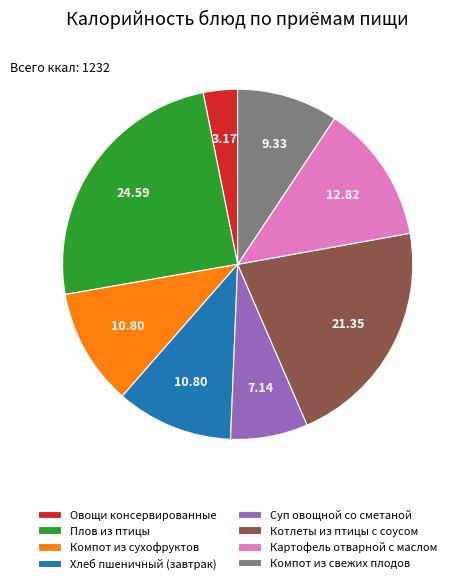

Which slice is the largest?

Плов из птицы